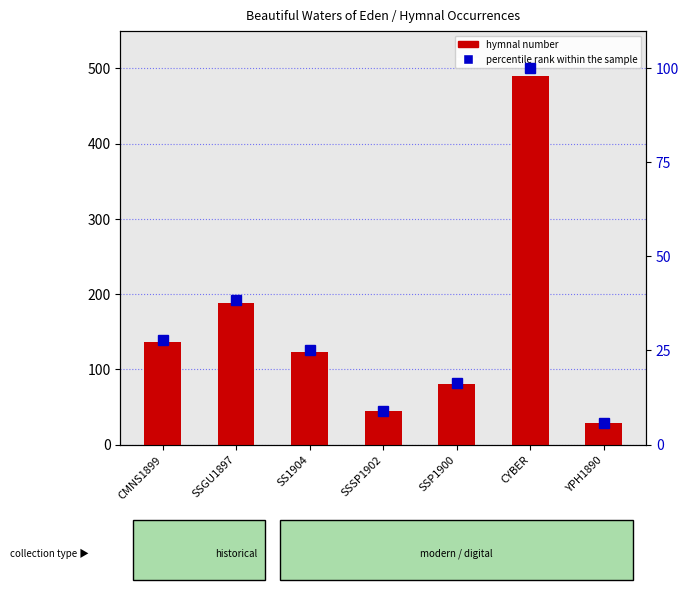

Which category has the highest value in the hymnal number series?

CYBER